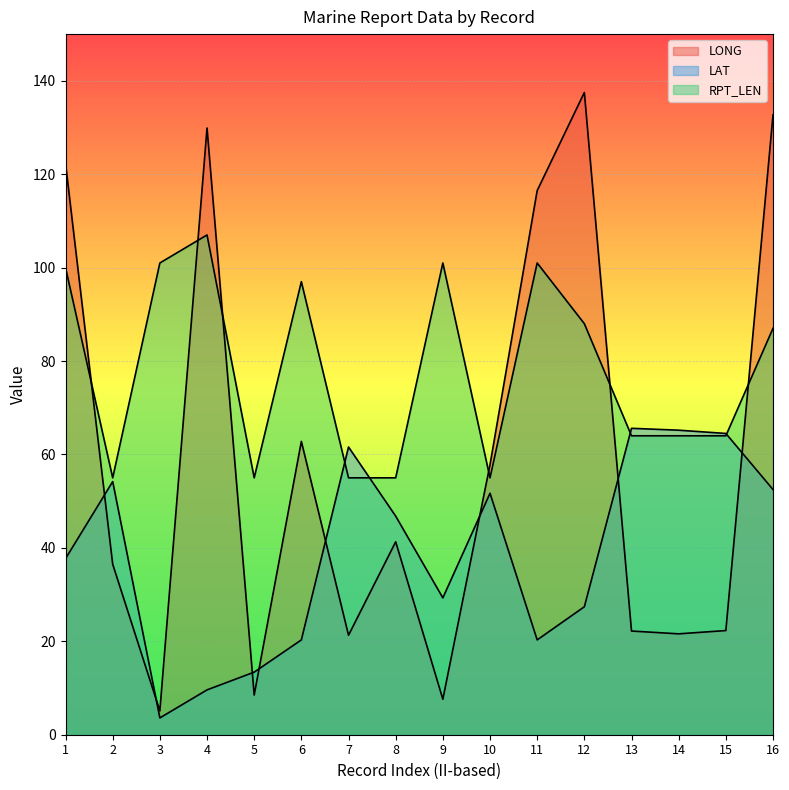

What is the average value of the LONG series?

59.1